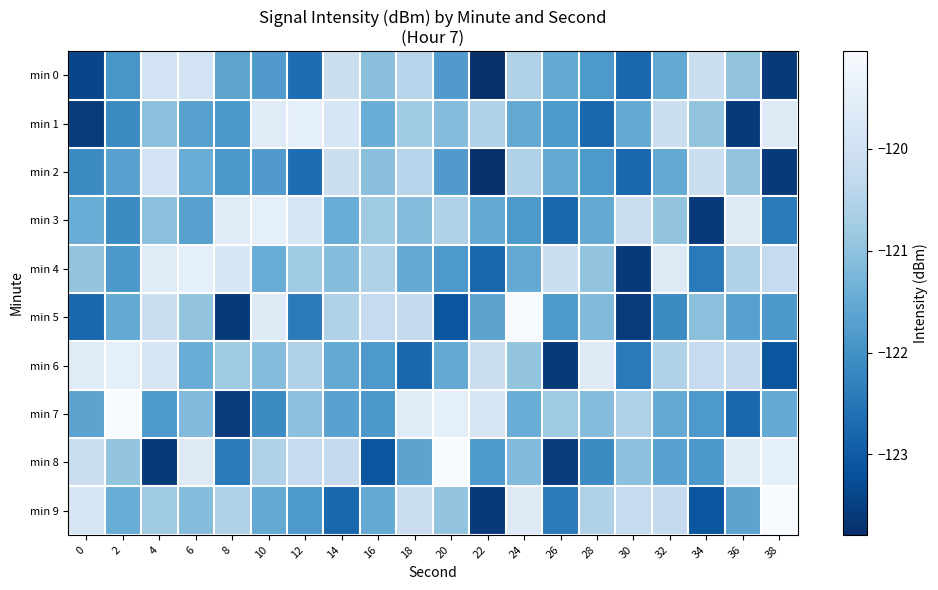

Reading left to right, what are all the values shown in this chart?

min 0: 0=-123.4	2=-121.9	4=-119.9	6=-119.9	8=-121.6	10=-121.8	12=-122.7	14=-120.1	16=-121.1	18=-120.4	20=-121.8	22=-123.8	24=-120.5	26=-121.5	28=-121.9	30=-122.8	32=-121.5	34=-120.1	36=-120.9	38=-123.6
min 1: 0=-123.6	2=-122.1	4=-121.0	6=-121.7	8=-121.9	10=-119.6	12=-119.5	14=-119.8	16=-121.5	18=-120.8	20=-121.1	22=-120.5	24=-121.5	26=-121.9	28=-122.8	30=-121.5	32=-120.1	34=-120.9	36=-123.6	38=-119.7
min 2: 0=-122.1	2=-121.7	4=-119.9	6=-121.5	8=-121.9	10=-121.8	12=-122.7	14=-120.1	16=-121.1	18=-120.4	20=-121.8	22=-123.8	24=-120.5	26=-121.5	28=-121.9	30=-122.8	32=-121.5	34=-120.1	36=-120.9	38=-123.6
min 3: 0=-121.5	2=-122.1	4=-121.0	6=-121.7	8=-119.6	10=-119.5	12=-119.8	14=-121.5	16=-120.8	18=-121.1	20=-120.5	22=-121.5	24=-121.9	26=-122.8	28=-121.5	30=-120.1	32=-120.9	34=-123.6	36=-119.7	38=-122.4
min 4: 0=-120.9	2=-121.9	4=-119.6	6=-119.5	8=-119.8	10=-121.5	12=-120.8	14=-121.1	16=-120.5	18=-121.5	20=-121.9	22=-122.8	24=-121.5	26=-120.1	28=-120.9	30=-123.6	32=-119.7	34=-122.4	36=-120.5	38=-120.2
min 5: 0=-122.8	2=-121.5	4=-120.1	6=-120.9	8=-123.6	10=-119.7	12=-122.4	14=-120.5	16=-120.2	18=-120.2	20=-123.1	22=-121.6	24=-119.0	26=-121.8	28=-121.2	30=-123.6	32=-122.1	34=-121.0	36=-121.7	38=-121.9
min 6: 0=-119.6	2=-119.5	4=-119.8	6=-121.5	8=-120.8	10=-121.1	12=-120.5	14=-121.5	16=-121.9	18=-122.8	20=-121.5	22=-120.1	24=-120.9	26=-123.6	28=-119.7	30=-122.4	32=-120.5	34=-120.2	36=-120.2	38=-123.1
min 7: 0=-121.6	2=-119.0	4=-121.8	6=-121.2	8=-123.6	10=-122.1	12=-121.0	14=-121.7	16=-121.9	18=-119.6	20=-119.5	22=-119.8	24=-121.5	26=-120.8	28=-121.1	30=-120.5	32=-121.5	34=-121.9	36=-122.8	38=-121.5
min 8: 0=-120.1	2=-120.9	4=-123.6	6=-119.7	8=-122.4	10=-120.5	12=-120.2	14=-120.2	16=-123.1	18=-121.6	20=-119.0	22=-121.8	24=-121.2	26=-123.6	28=-122.1	30=-121.0	32=-121.7	34=-121.9	36=-119.6	38=-119.5
min 9: 0=-119.8	2=-121.5	4=-120.8	6=-121.1	8=-120.5	10=-121.5	12=-121.9	14=-122.8	16=-121.5	18=-120.1	20=-120.9	22=-123.6	24=-119.7	26=-122.4	28=-120.5	30=-120.2	32=-120.2	34=-123.1	36=-121.6	38=-119.0